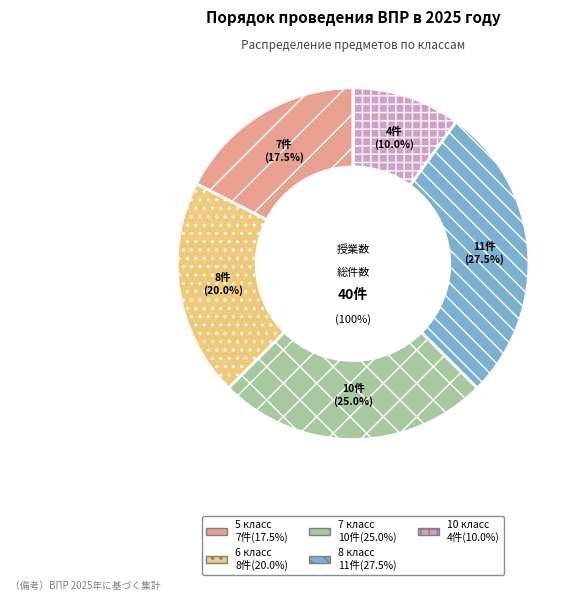

Which has a higher value, 10 класс or 5 класс?

5 класс